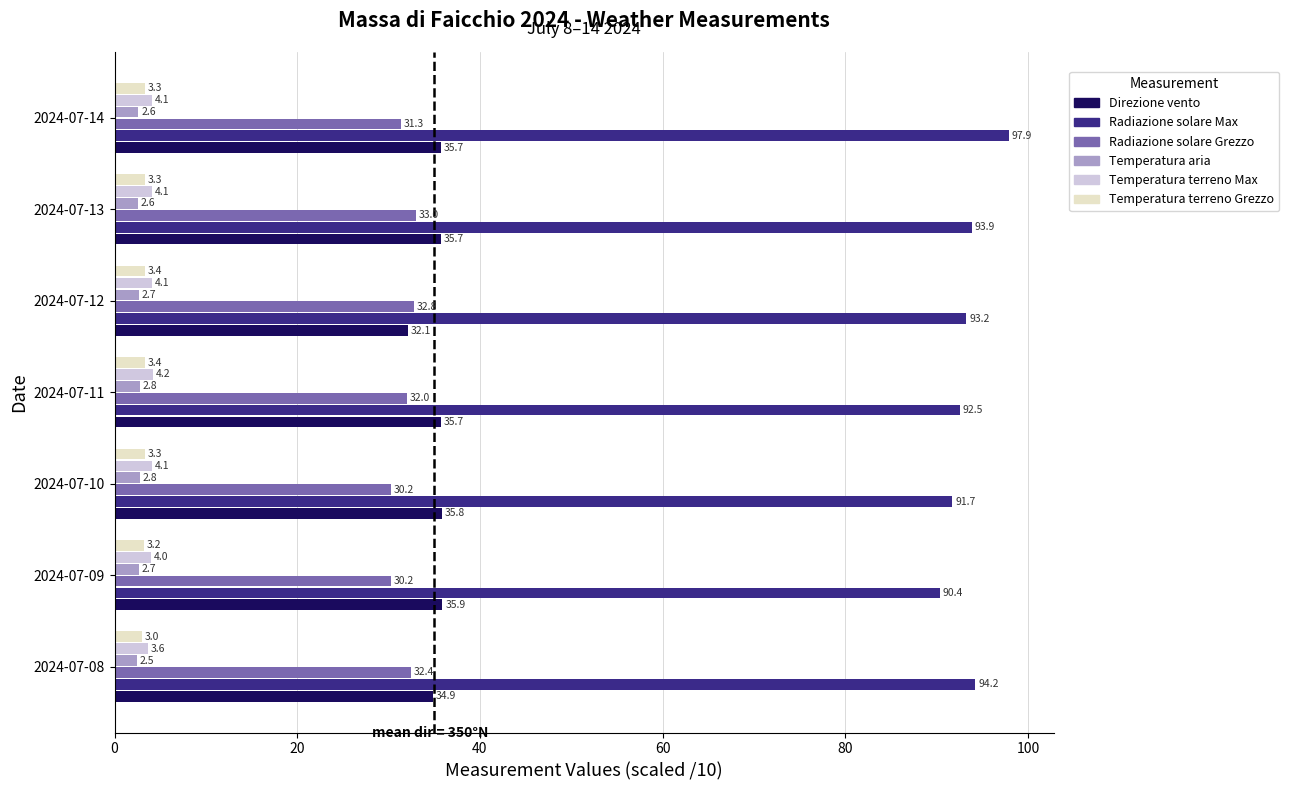

List the series in order of their peak value, lowest first.

Temperatura aria, Temperatura terreno Grezzo, Temperatura terreno Max, Radiazione solare Grezzo, Direzione vento, Radiazione solare Max